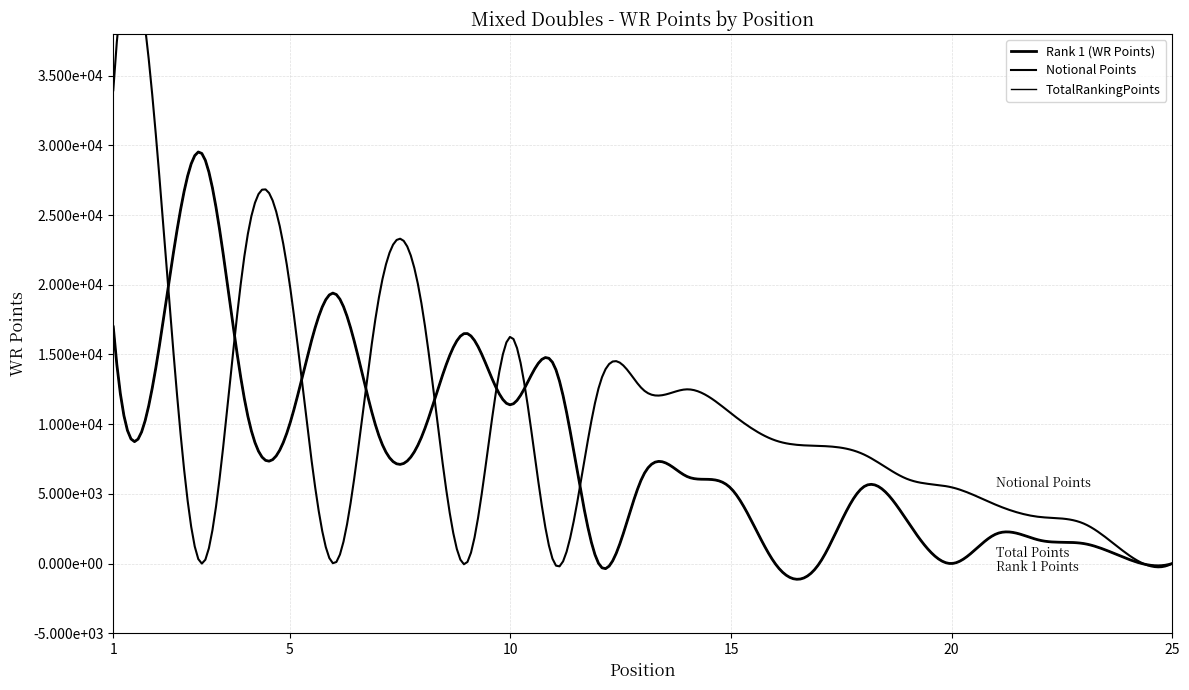

Where does the Notional Points series first go above 8440?

1